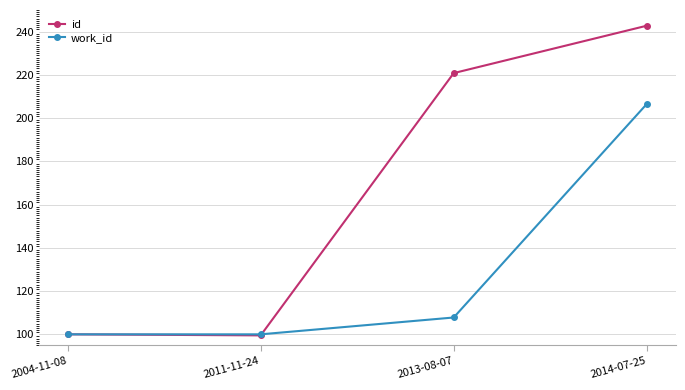

True or false: work_id has a value of 206.5 at 2014-07-25.

True